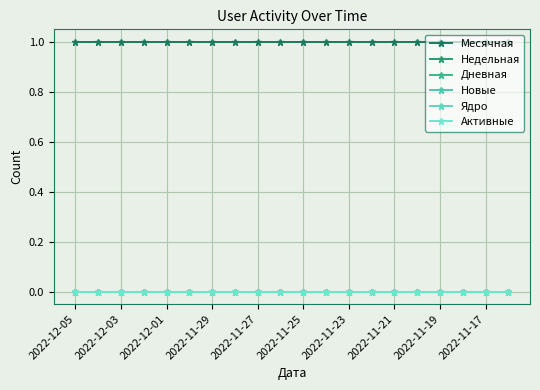

At which category is the sum across all series the highest?

2022-12-05